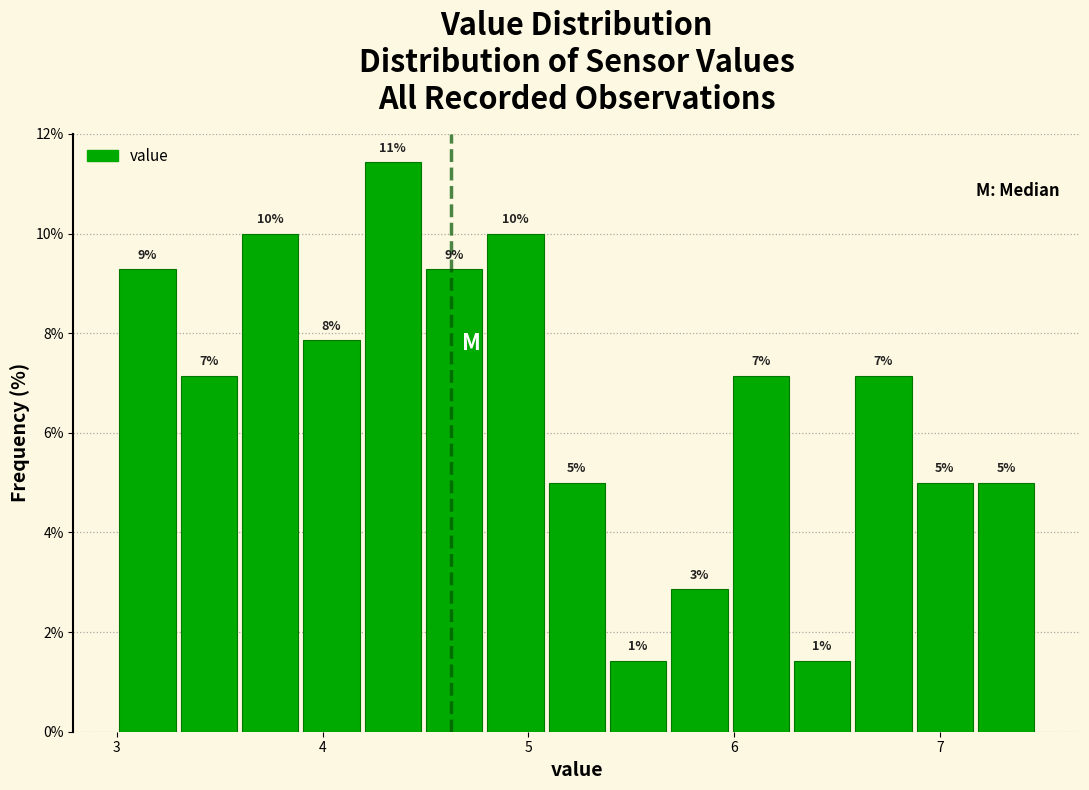

Read against the x-axis, roughly where is the centre of the tallest bar?

4.3